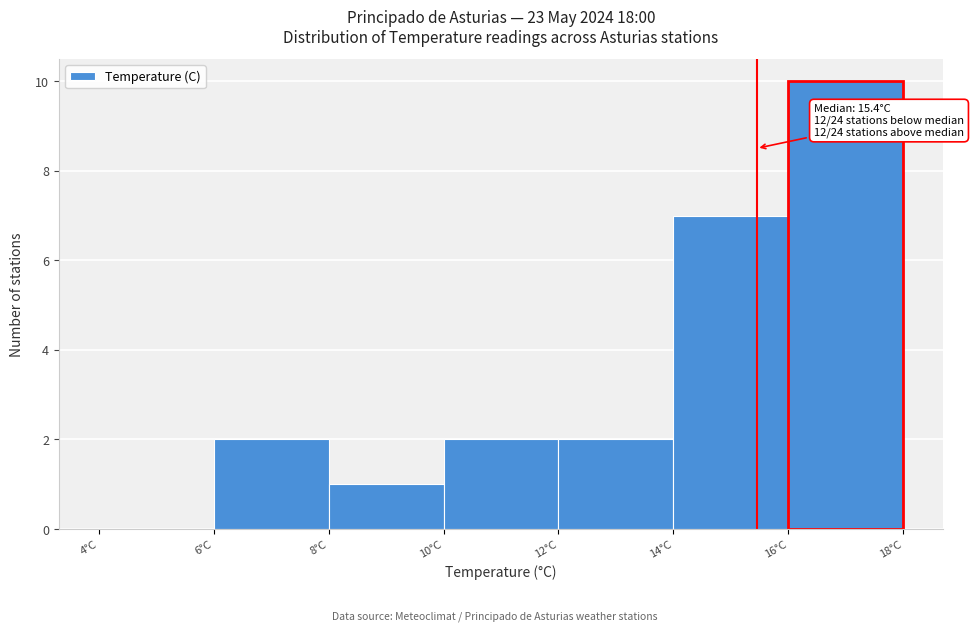

Which range on the x-axis has the tallest bar?

16 to 18